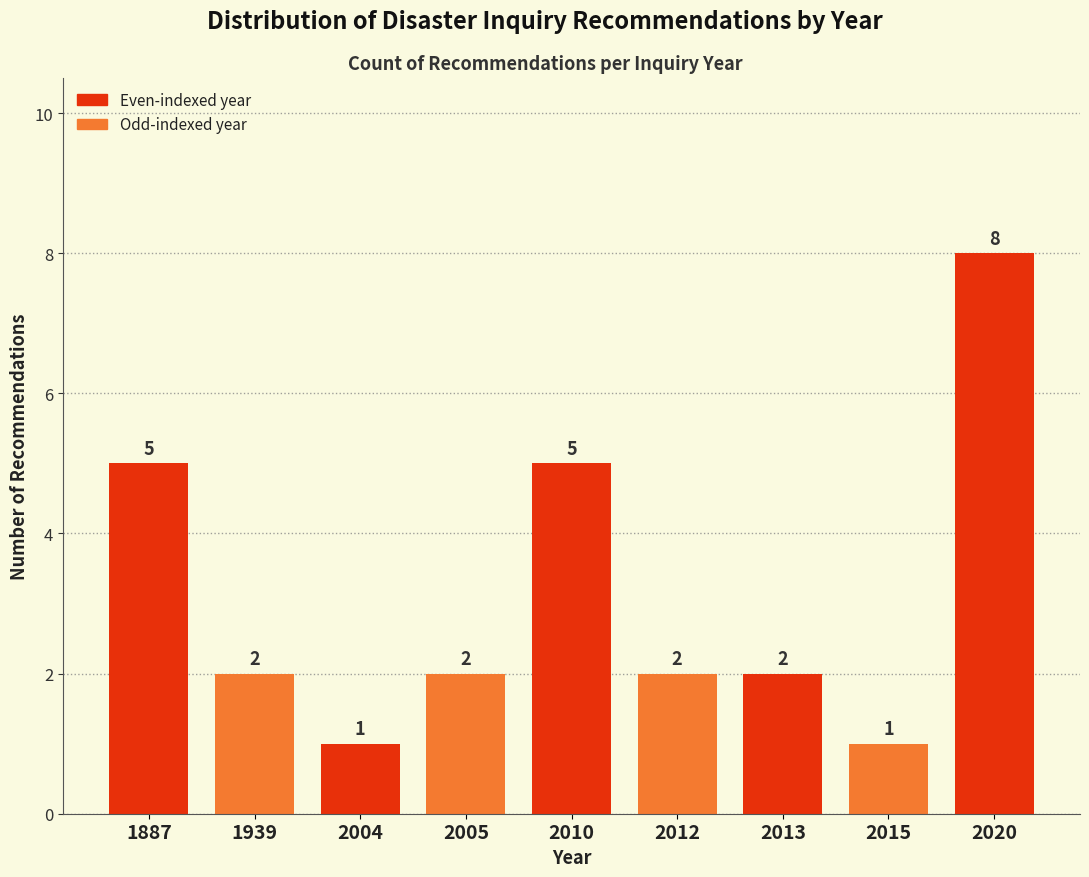

Reading left to right, what are all the values shown in this chart?

1887=5	1939=2	2004=1	2005=2	2010=5	2012=2	2013=2	2015=1	2020=8